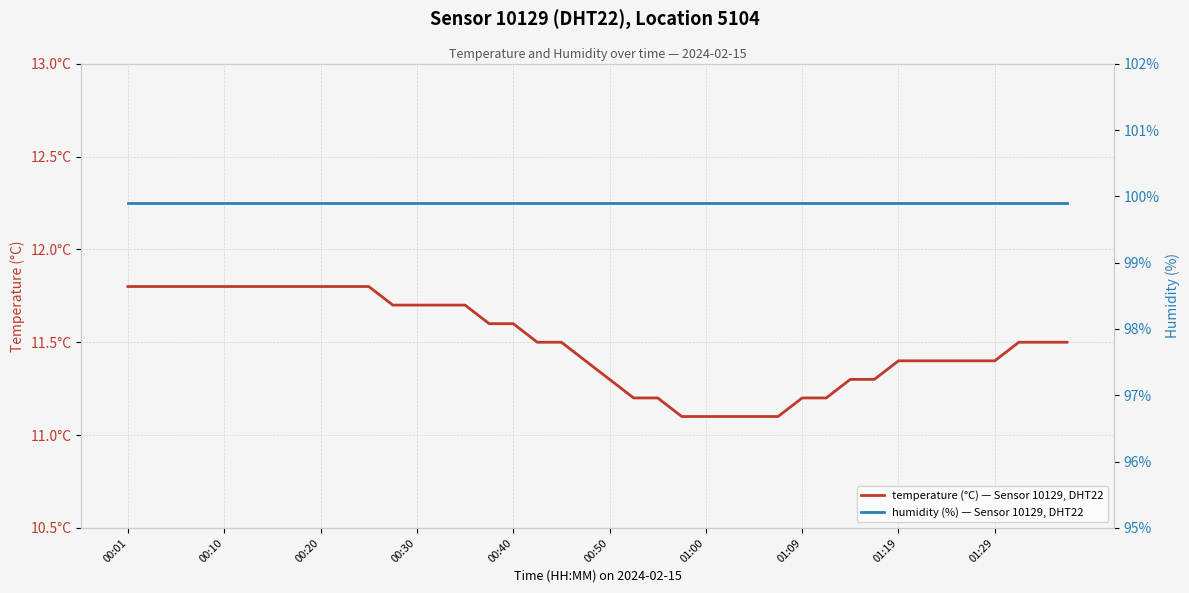

True or false: humidity (%) — Sensor 10129, DHT22 and temperature (°C) — Sensor 10129, DHT22 intersect in this chart.

False